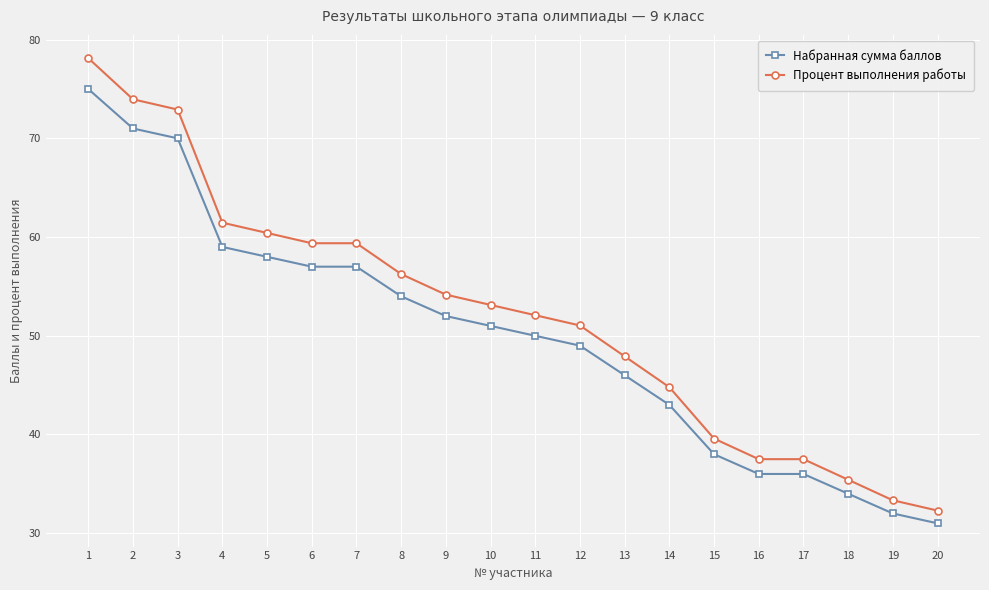

At 7, list the series in order from largest to smallest.

Процент выполнения работы, Набранная сумма баллов